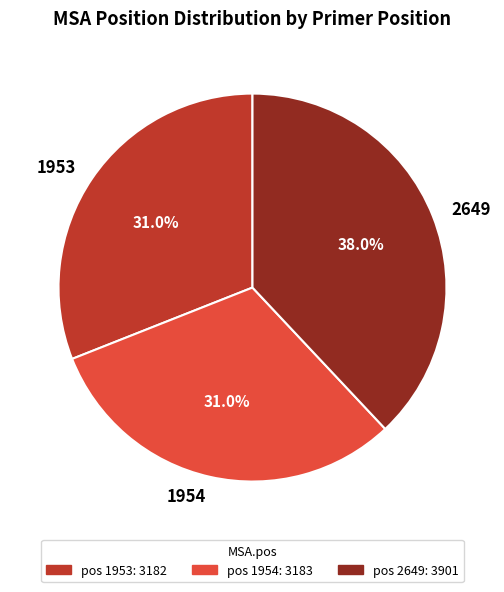

Is the sum of 1954 and 1953 greater than half?

Yes